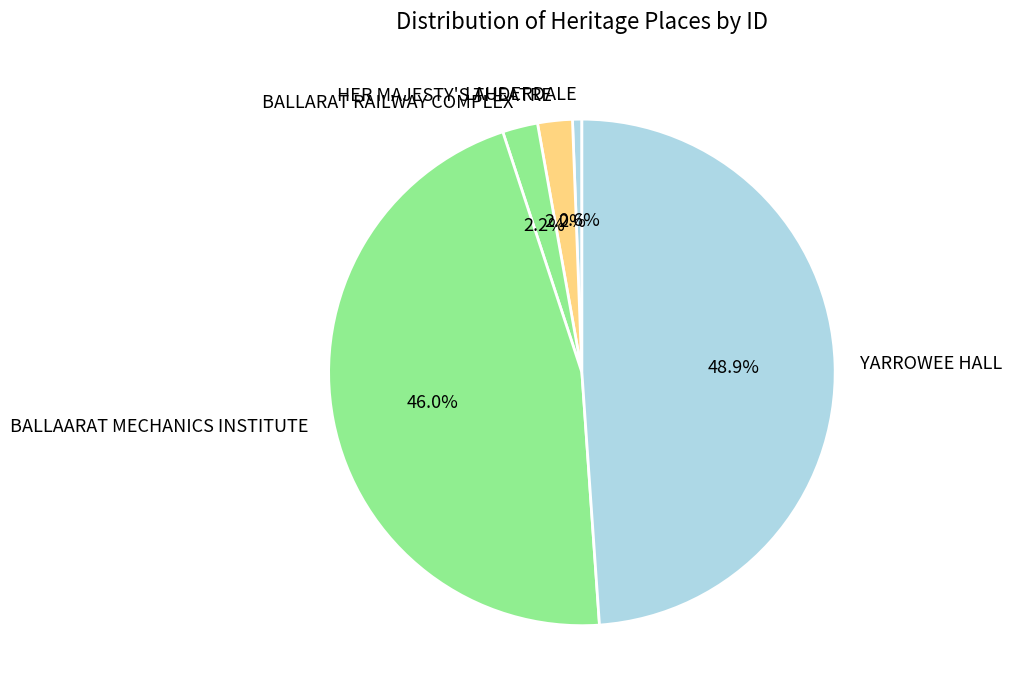

What portion of the pie excludes LAUDERDALE?

99.4%